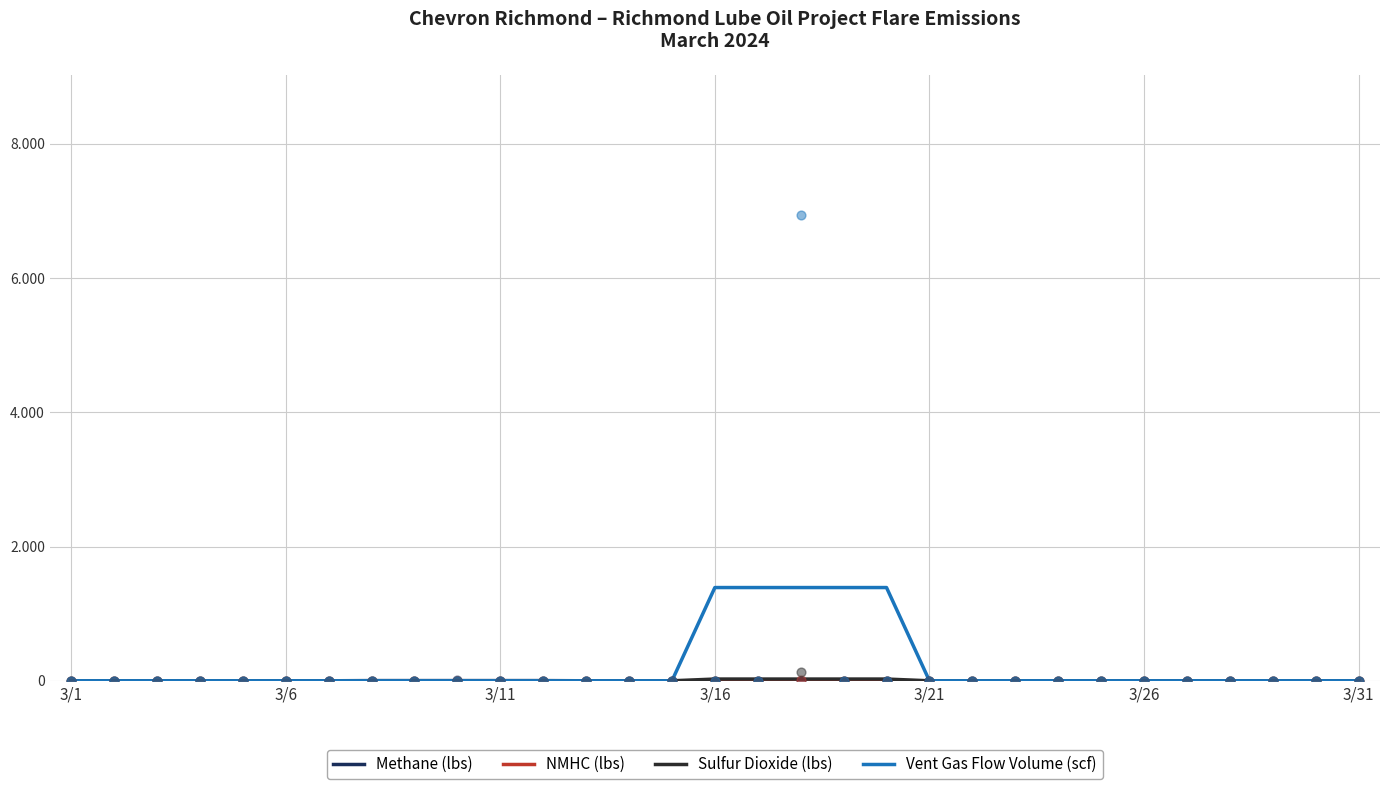

Which series contains the lowest Y value?

Methane (lbs)